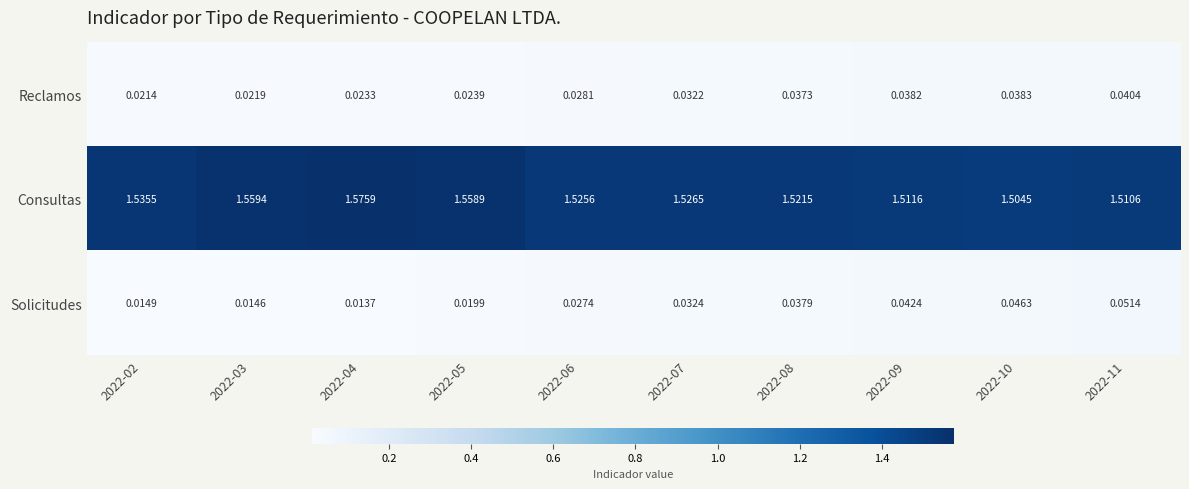

How many distinct data groups are displayed?

3